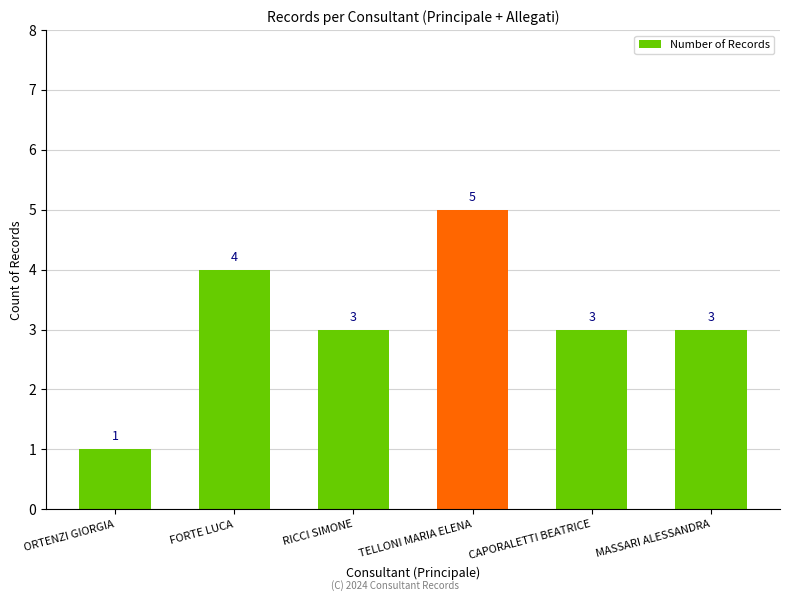

What is the ratio of the value at RICCI SIMONE to the value at MASSARI ALESSANDRA?

1.0